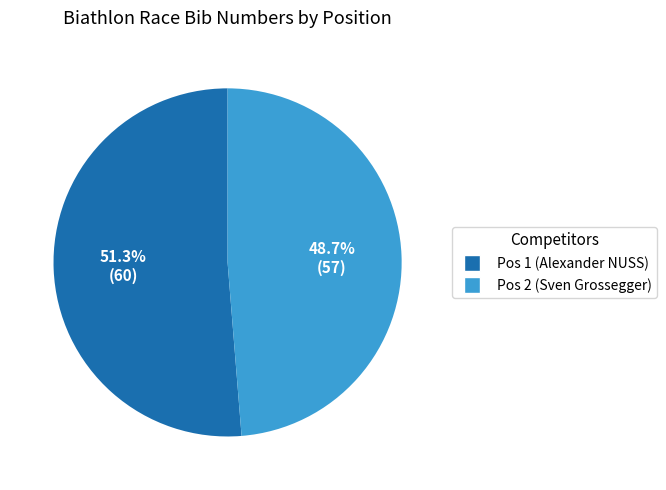

Does Pos 2 (Sven Grossegger) represent more than half of the total?

No